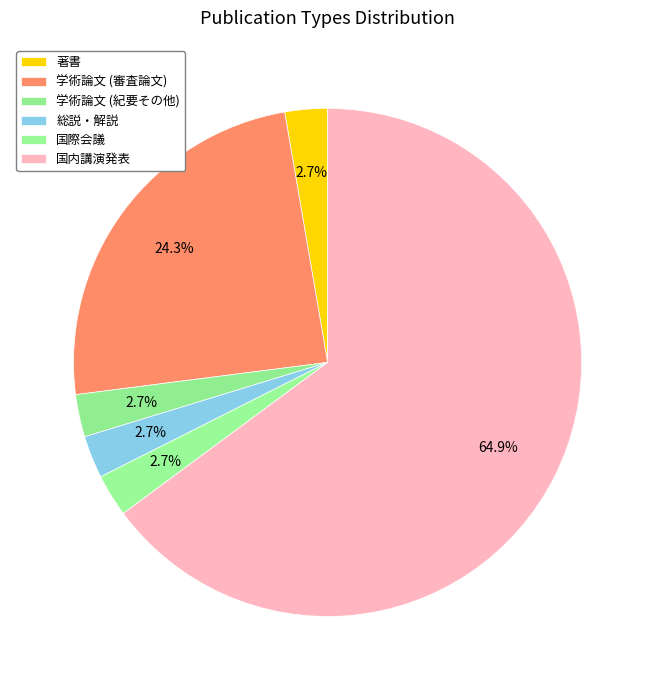

What is the change in value from 著書 to 国内講演発表?

+23